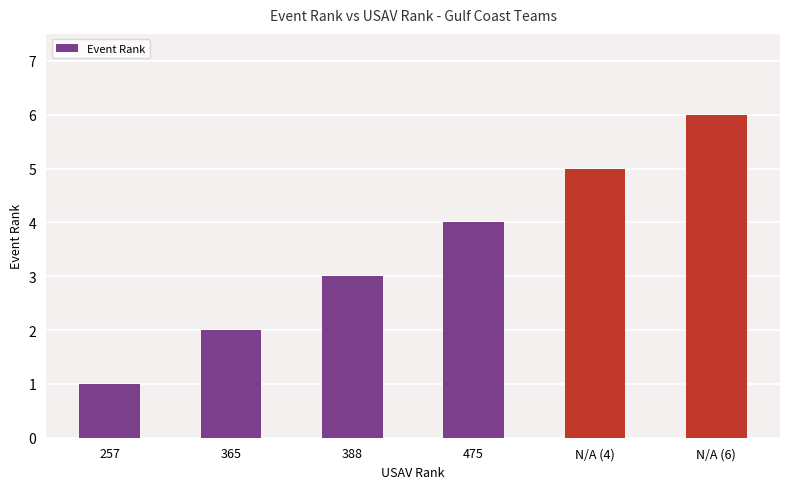

How many bars are there in total?

6